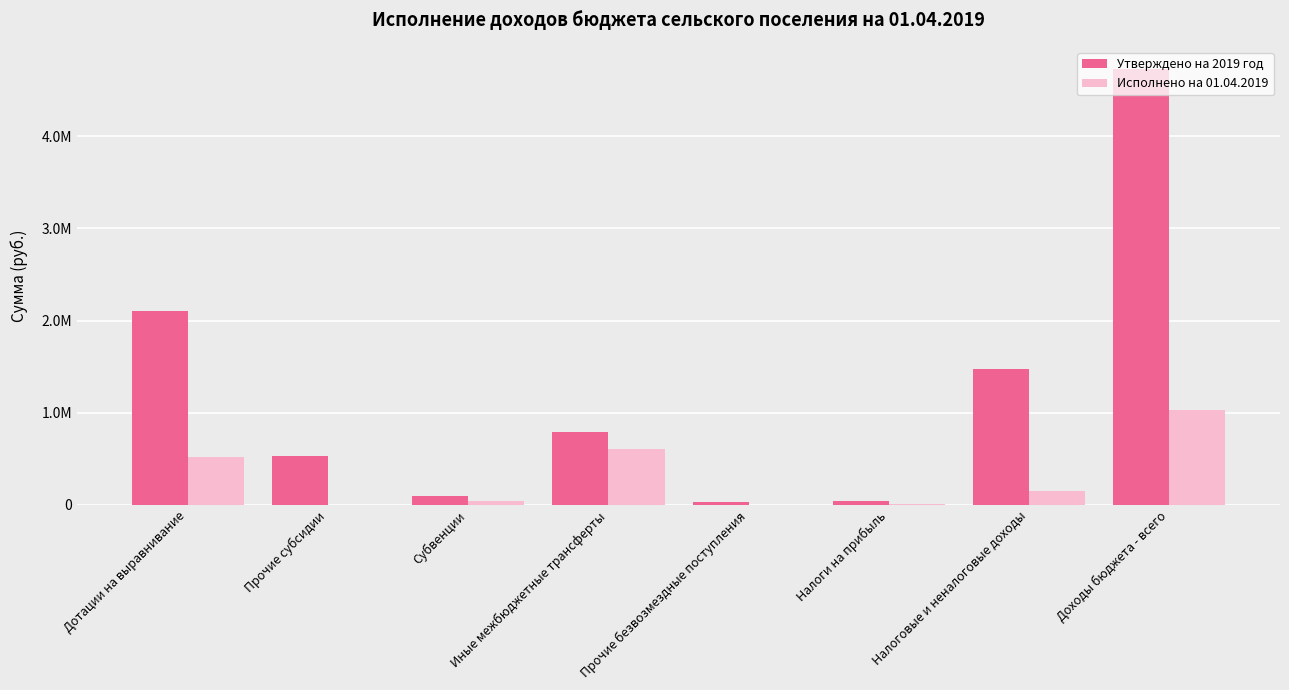

Which has a higher value, Налоговые и неналоговые доходы or Дотации на выравнивание?

Дотации на выравнивание